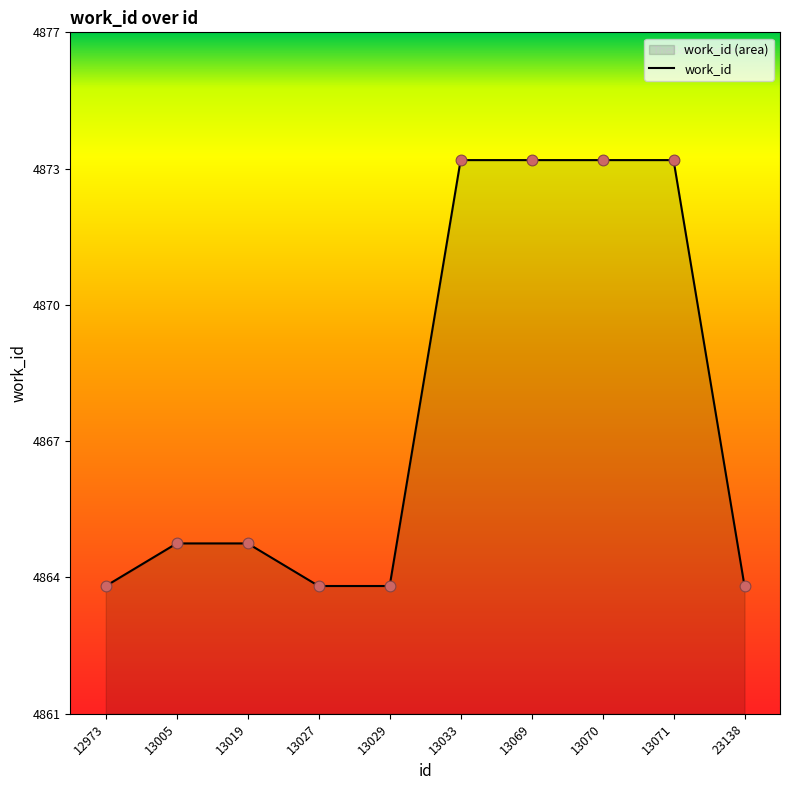

What is the change in value from 12973 to 13005?

+1